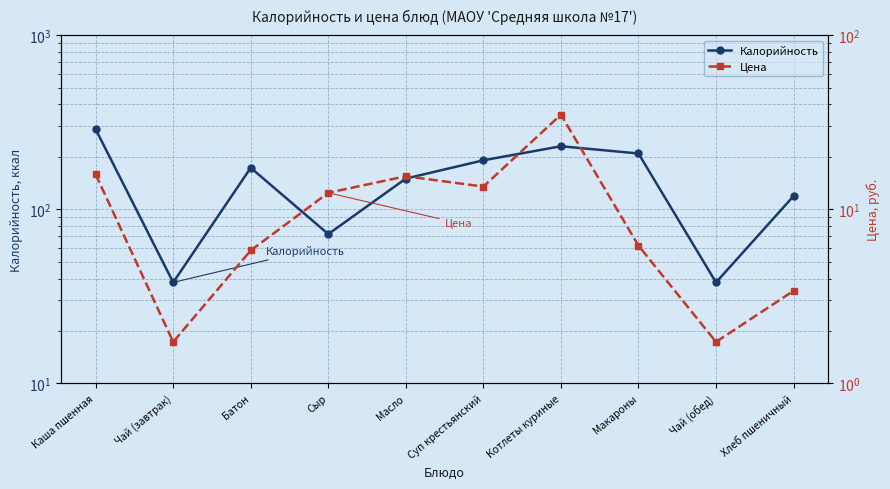

Where is the first local maximum for Калорийность?

Батон